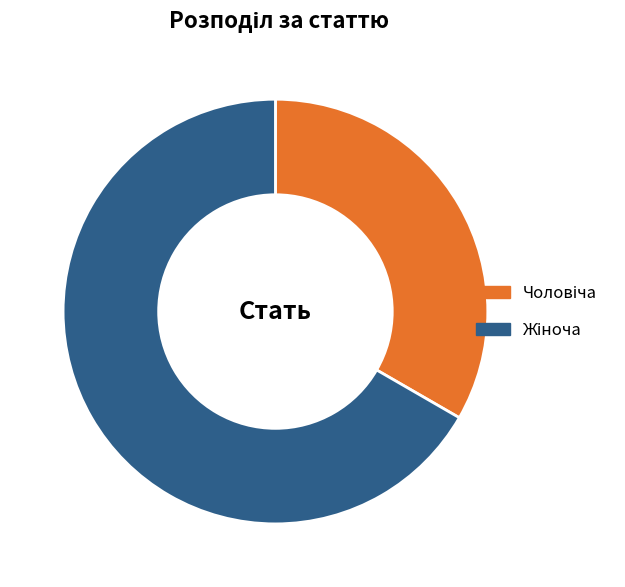

Does any single category account for the majority?

Yes